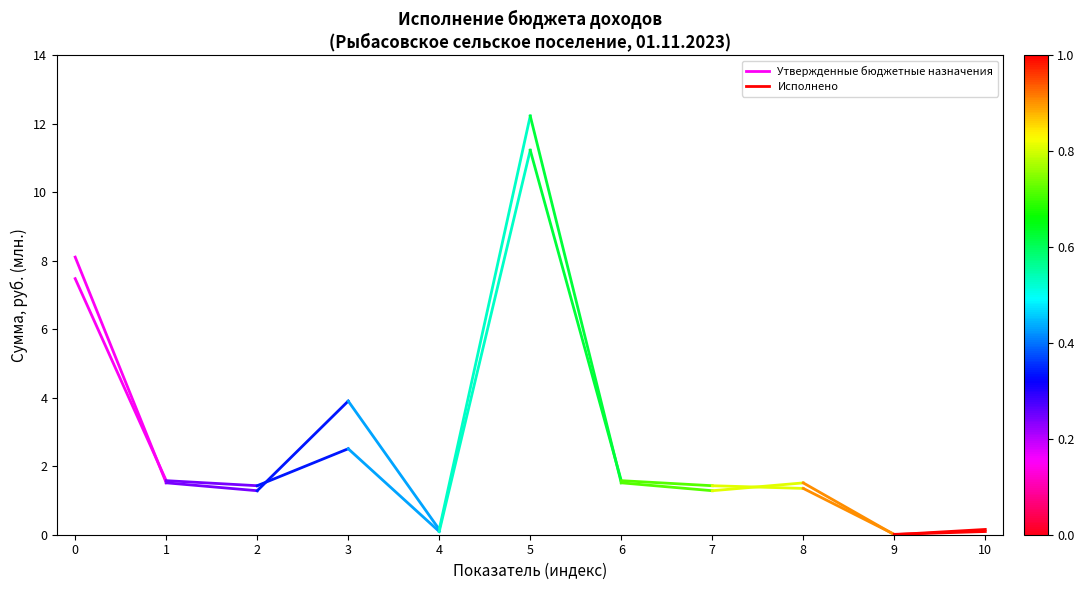

At 1, list the series in order from smallest to largest.

Утвержденные бюджетные назначения, Исполнено